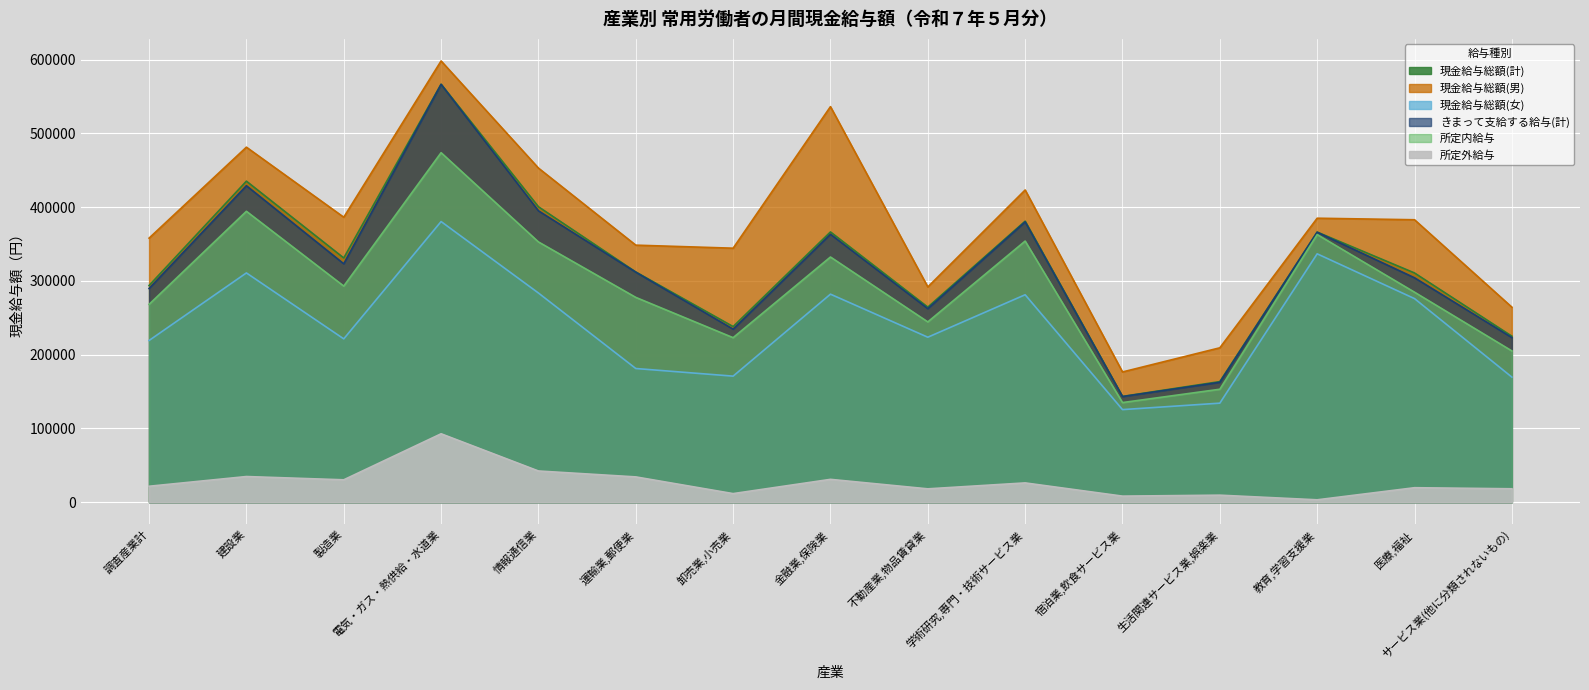

The value of 現金給与総額(計) at 卸売業,小売業 is 157984. True or false?

False